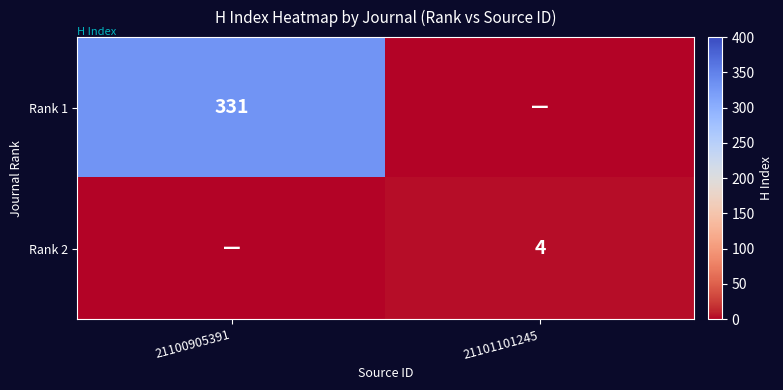

At which category is the sum across all series the highest?

21100905391